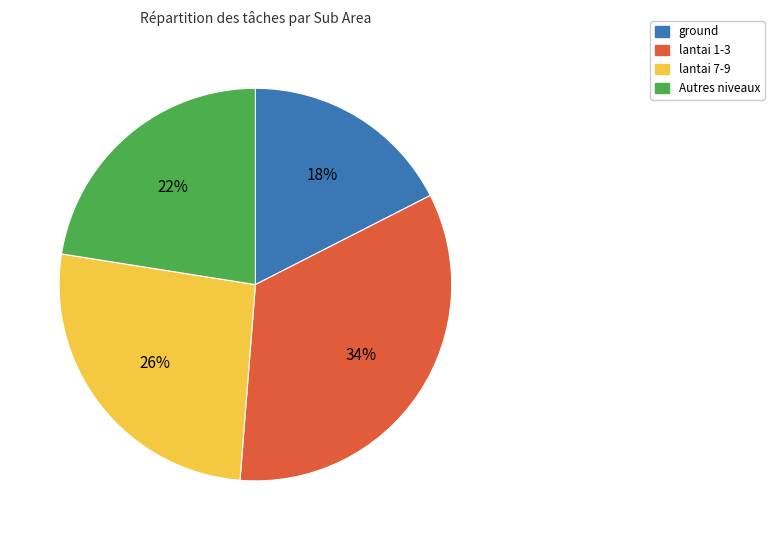

Is there a majority slice in this chart?

No